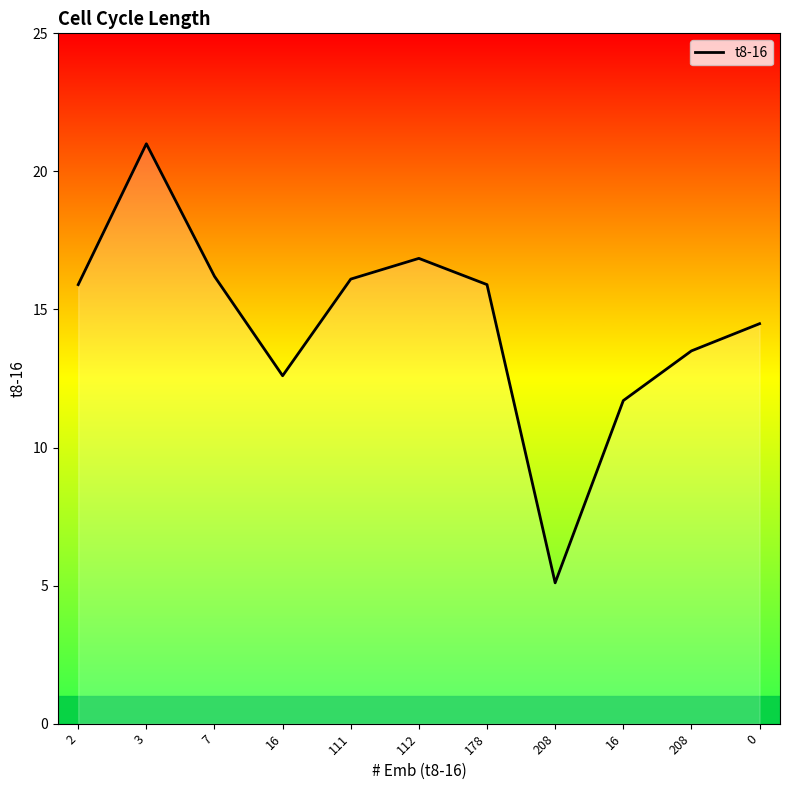

Is this an area chart (filled region under the line)?

Yes